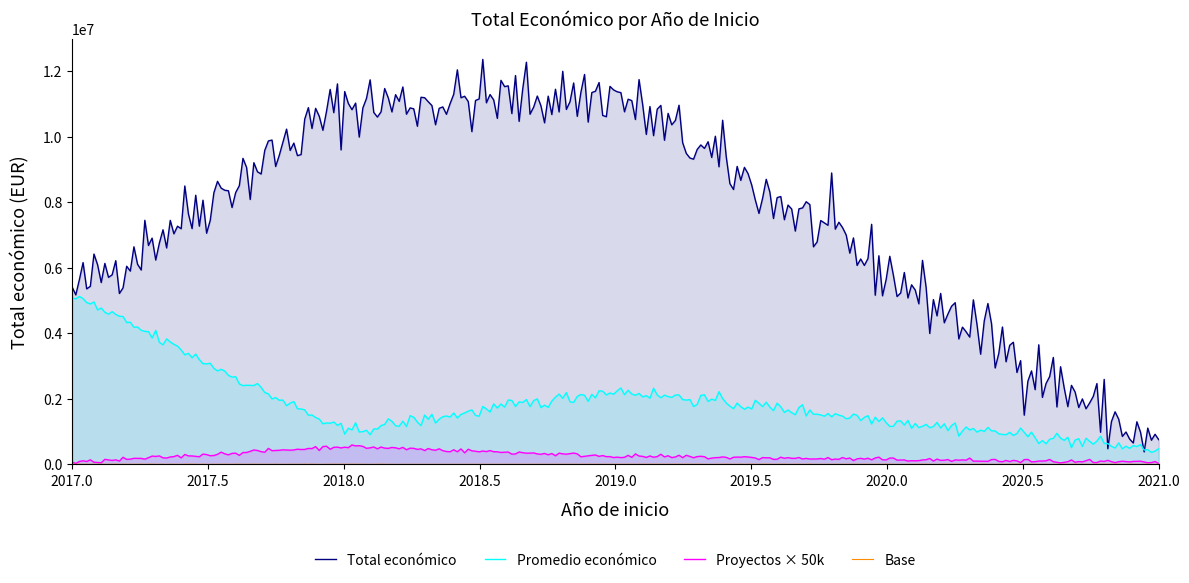

True or false: Total económico and Proyectos × 50k cross at least once.

False